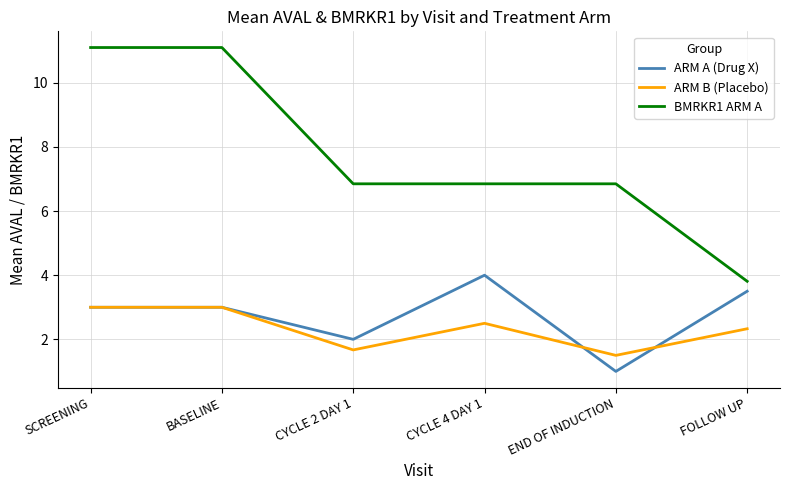

Which series changed the most between SCREENING and FOLLOW UP?

BMRKR1 ARM A